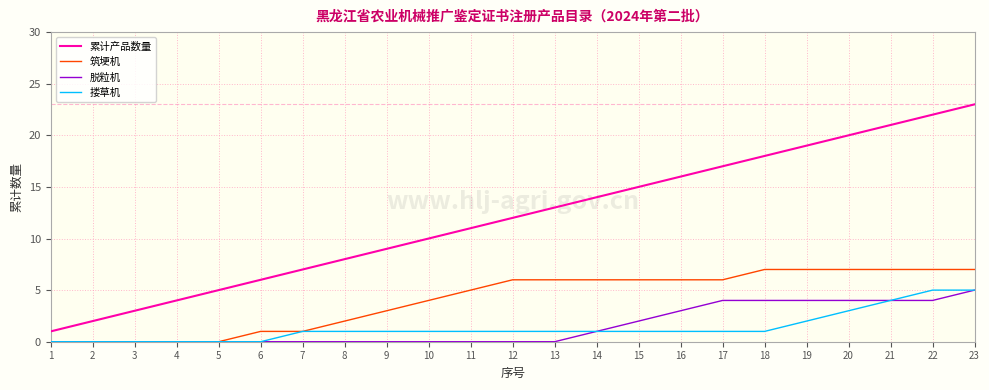

Is it true that 累计产品数量 equals 5 at 5?

True